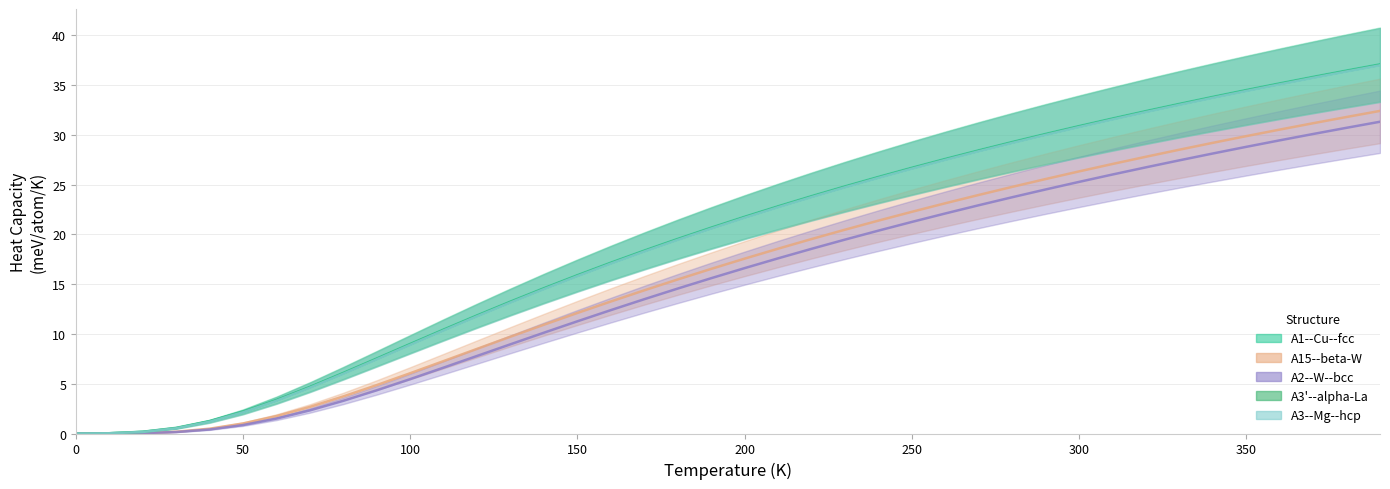

True or false: A1--Cu--fcc a=3.6745 has more than 1 points higher than both neighbors.

False